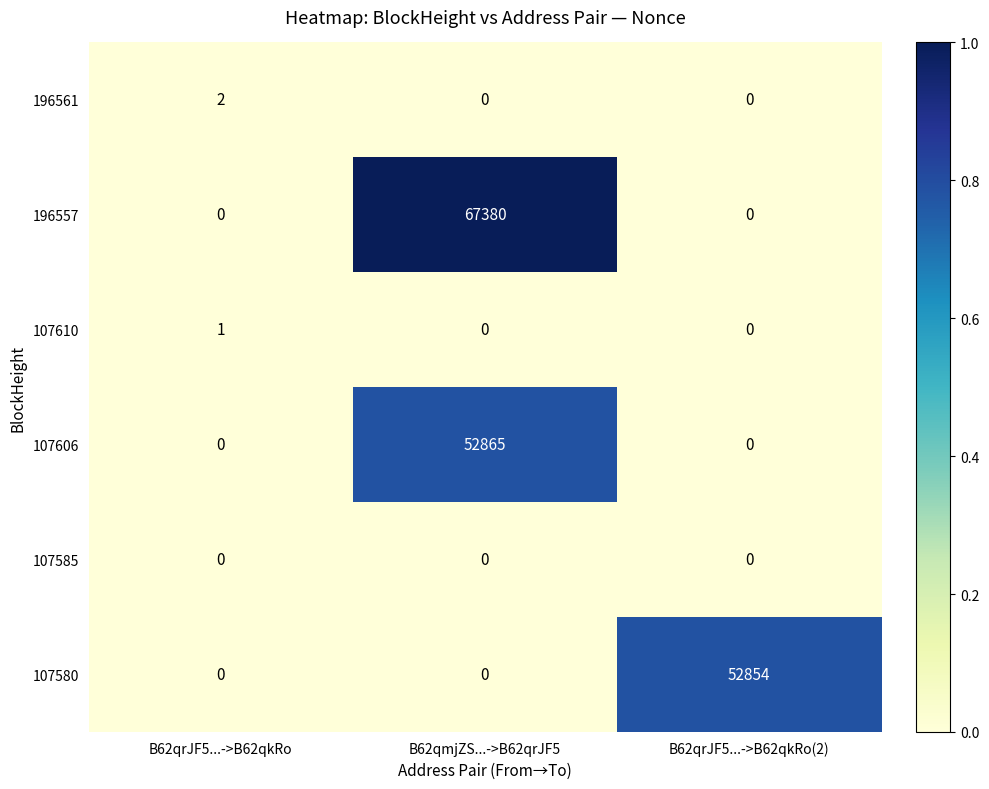

List the series in order of their peak value, lowest first.

107585, 107610, 196561, 107580, 107606, 196557